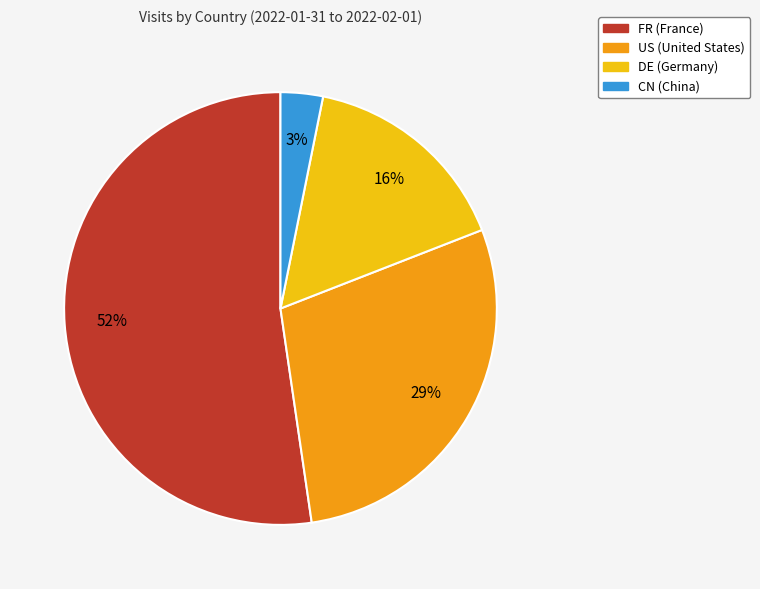

What percentage is the US slice, to the nearest percent?

29%